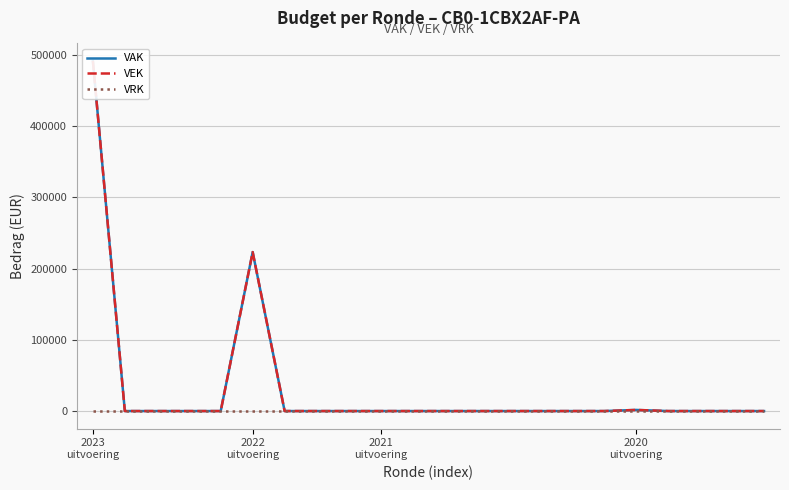

True or false: VEK and VRK cross at least once.

False